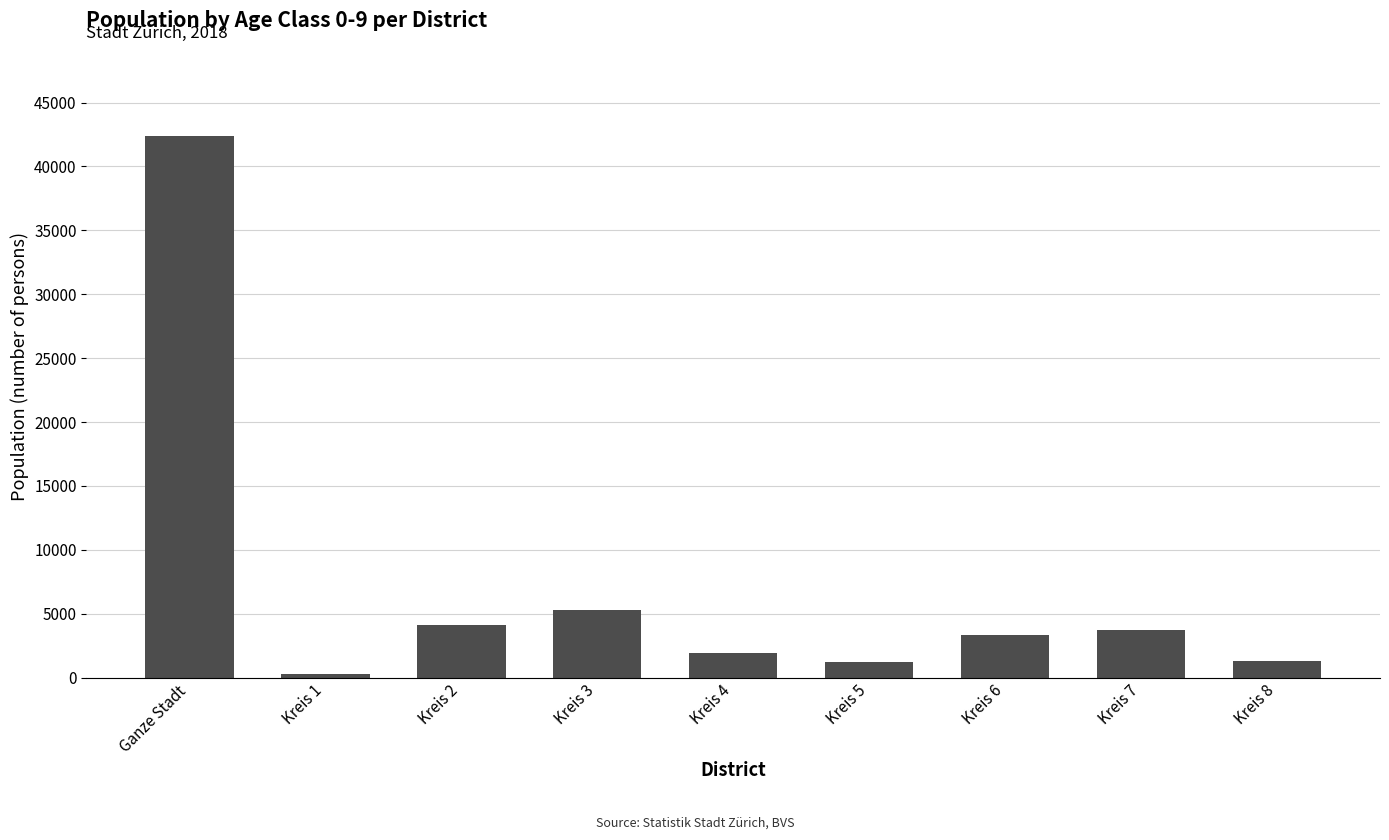

What is the label of the 4th bar from the right?

Kreis 5